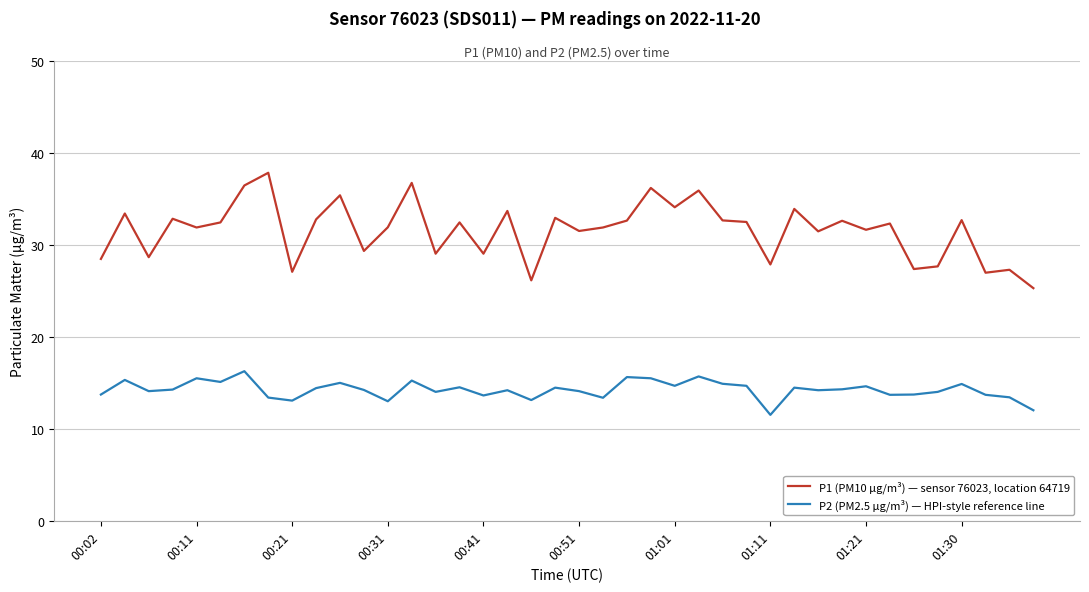

Which series has the largest total across all categories?

P1 (PM10 µg/m³) — sensor 76023, location 64719